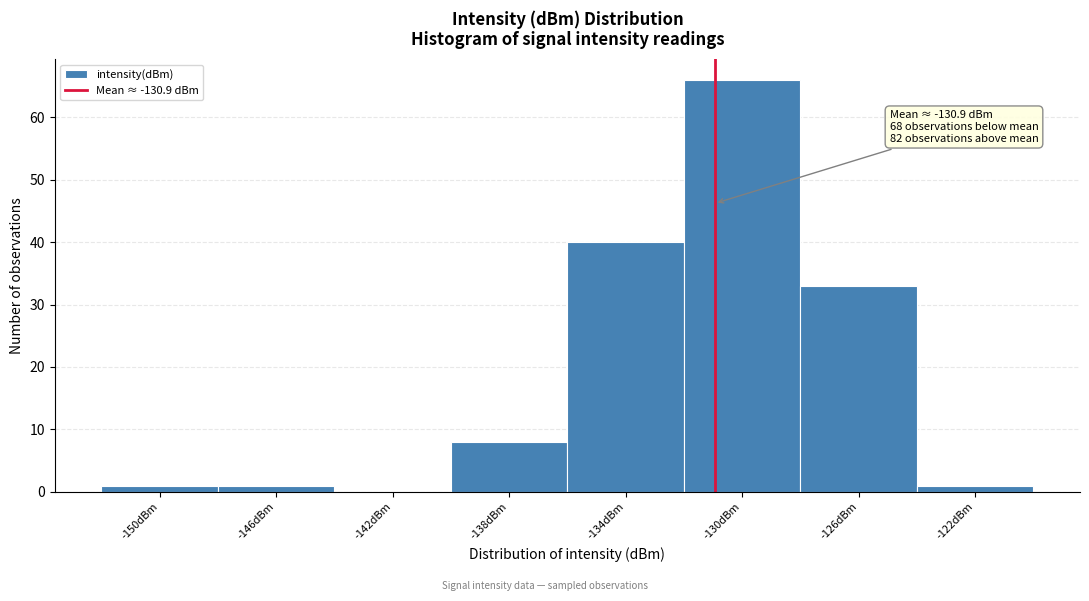

Over which range of the x-axis is the bar tallest?

-132 to -128